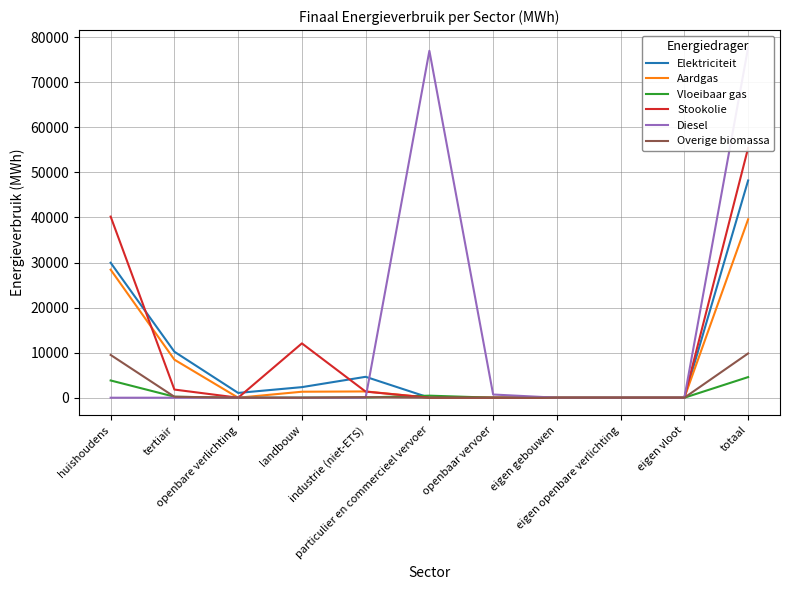

What is the value of the Elektriciteit point at the 2nd from the left?

10205.2